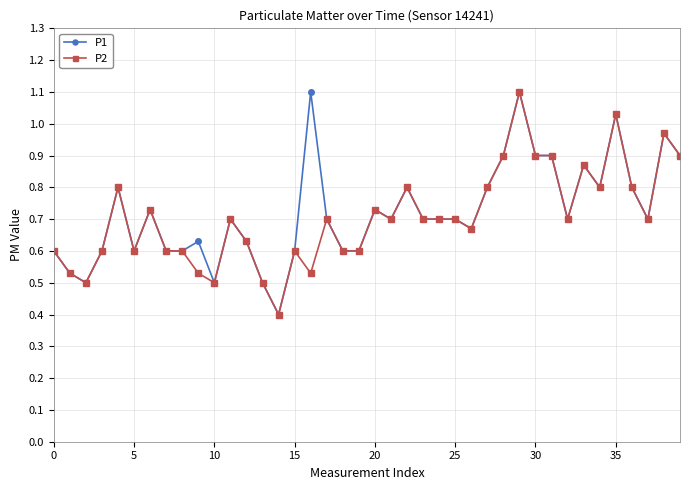

True or false: P2 has more than 1 points higher than both neighbors.

True